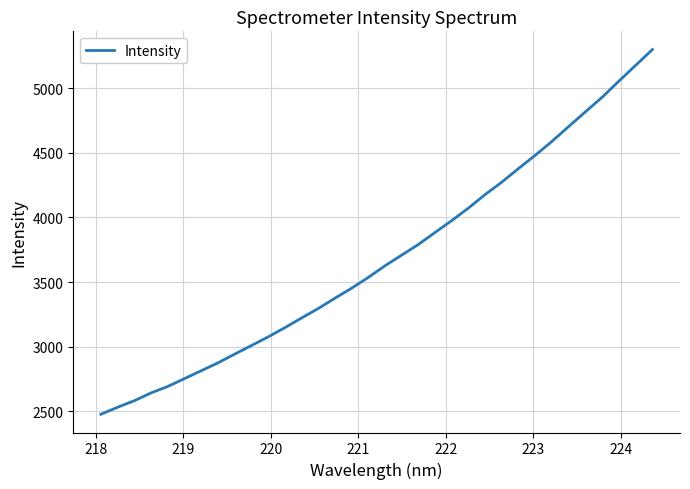

What is the greatest value displayed?

5299.1